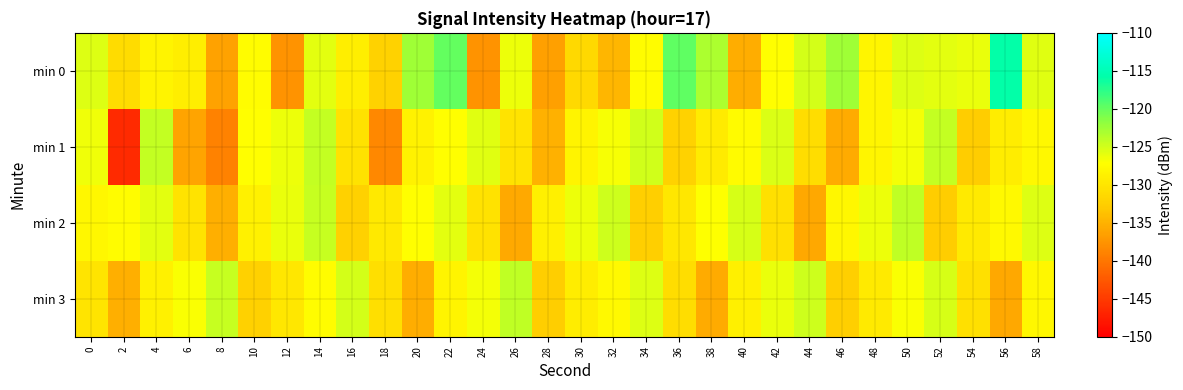

Which series has the largest total across all categories?

min 0